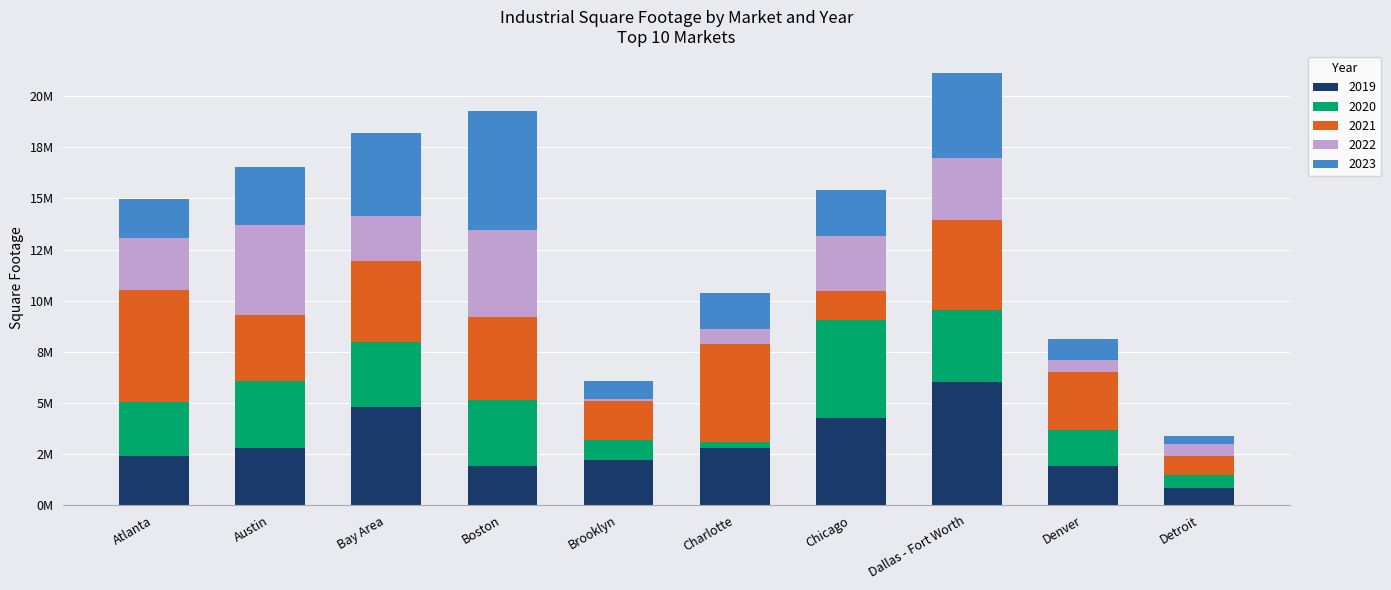

Are the bars grouped side by side (vs. stacked)?

No